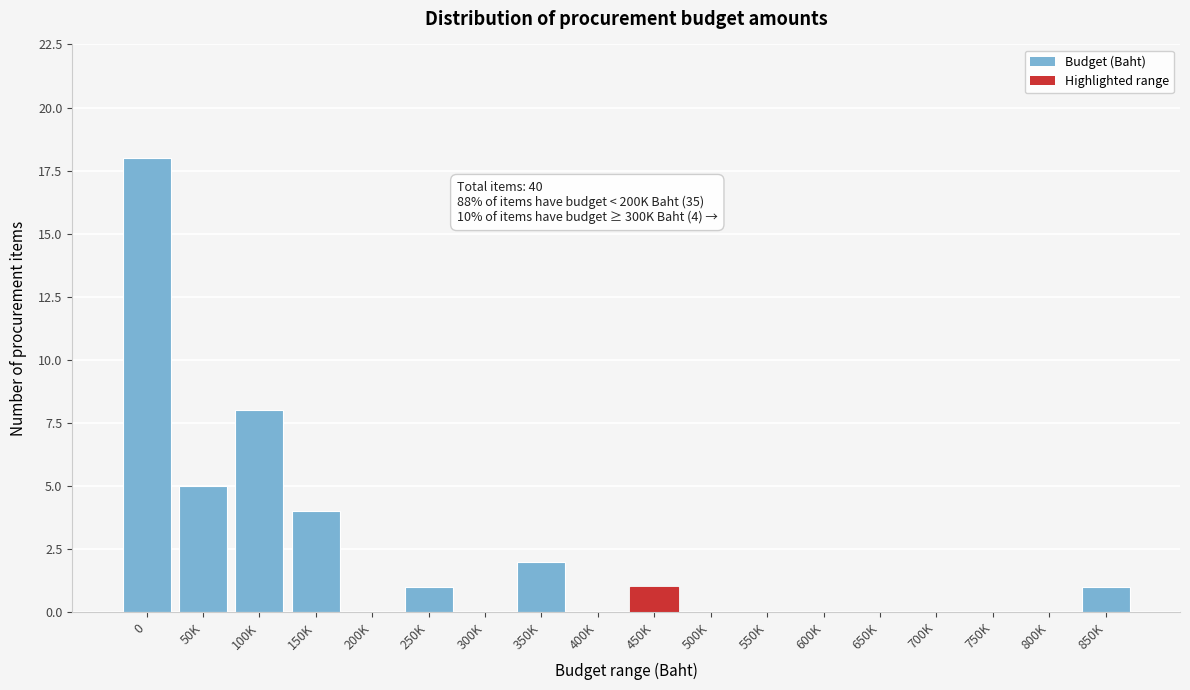

Reading left to right, what are all the values shown in this chart?

0=18	50K=5	100K=8	150K=4	200K=0	250K=1	300K=0	350K=2	400K=0	450K=1	500K=0	550K=0	600K=0	650K=0	700K=0	750K=0	800K=0	850K=1